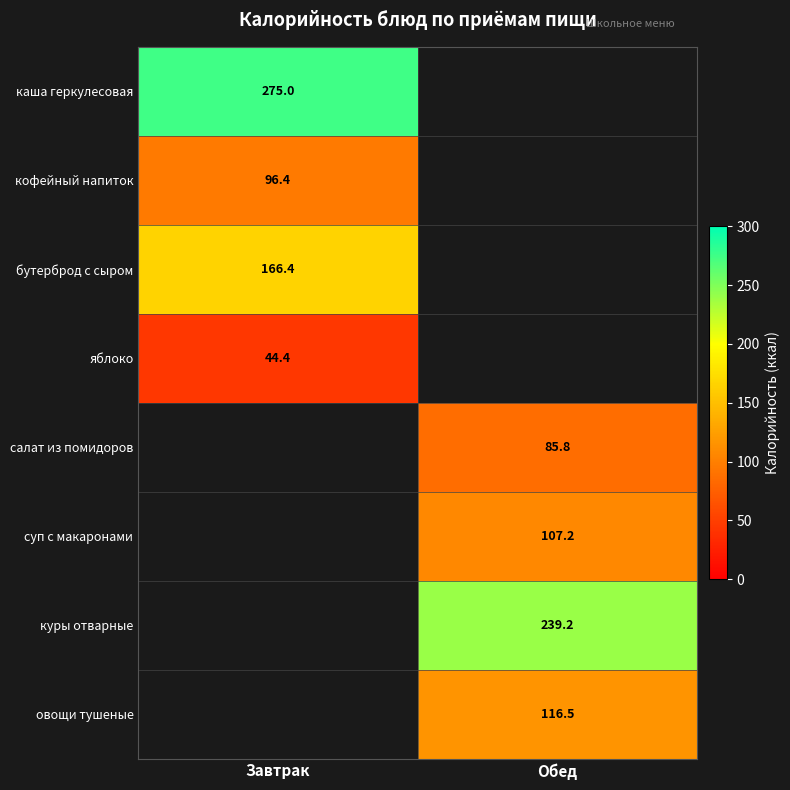

The кофейный напиток series shows 96.4 at Завтрак. True or false?

True